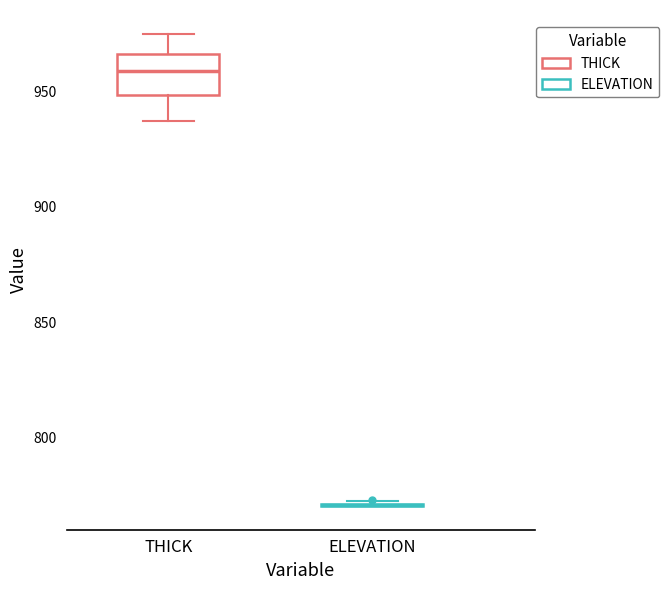

Reading left to right, transcribe this box plot: for each box, give where its median line is, the range the box spans, and where its two whiskers end, as read against the y-axis. The values are not printed on the chart, so give them approximately, as read against the axis.

THICK: median 960, box 950 to 965, whiskers 935 to 975
ELEVATION: box collapsed to a line at 770, whiskers 770 to 775